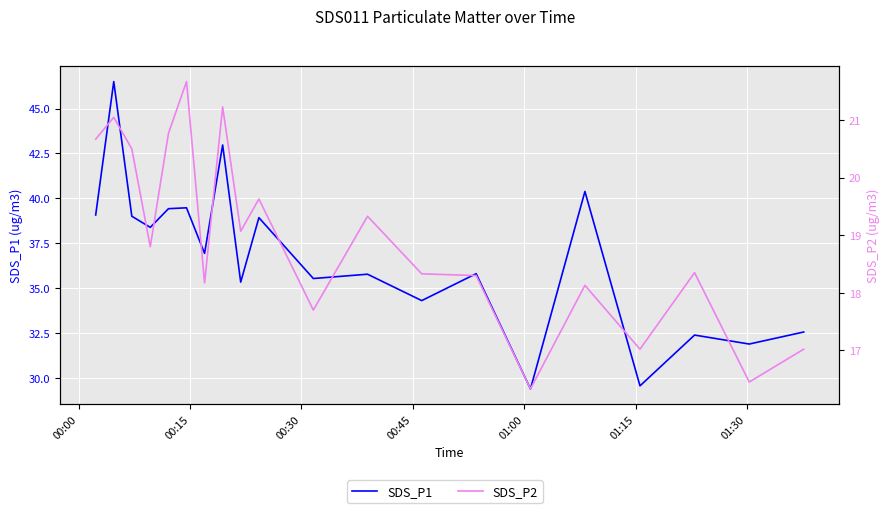

Which label corresponds to the largest value in the chart?

00:15